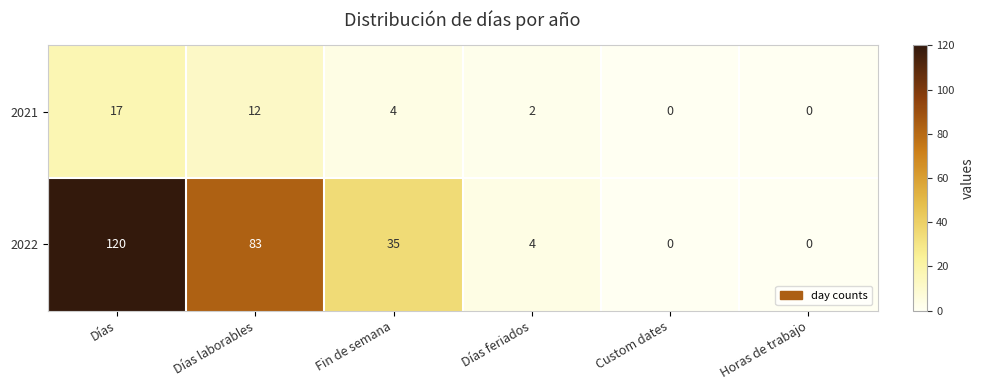

What is the difference between the 2022 values at Días and Custom dates?

120